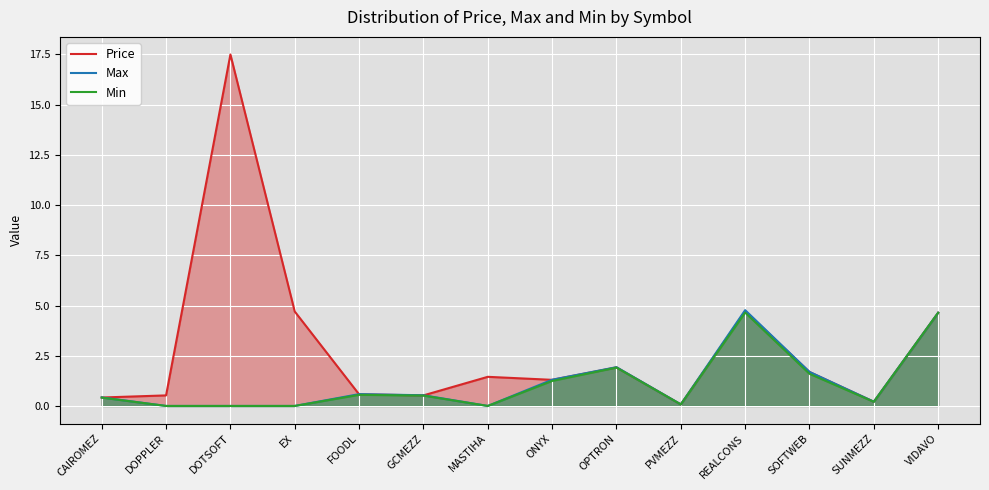

At how many categories does at least one series exceed 3?

4